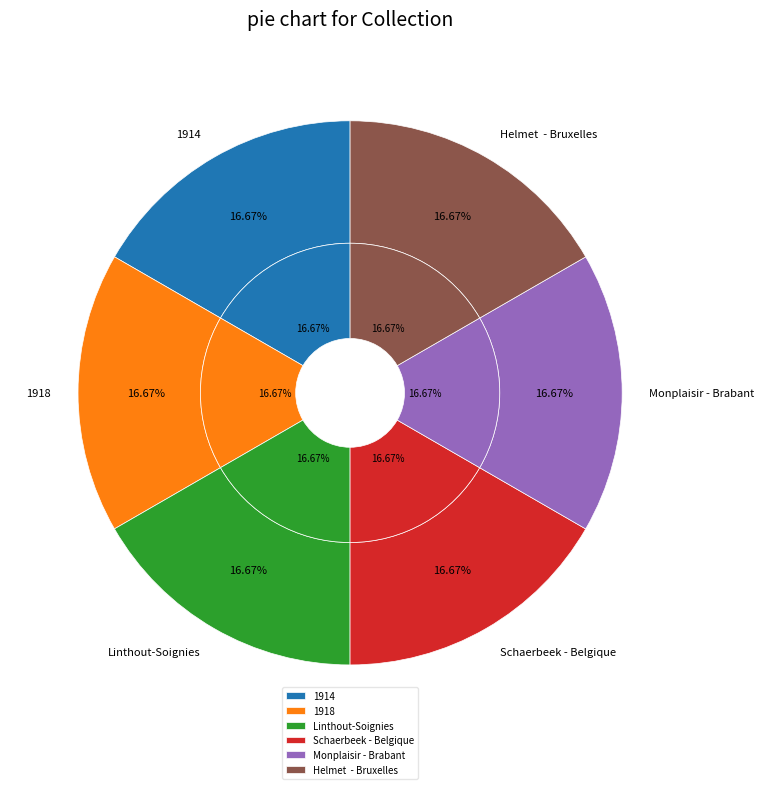

The 1918 slice represents 17% of the pie. True or false?

True